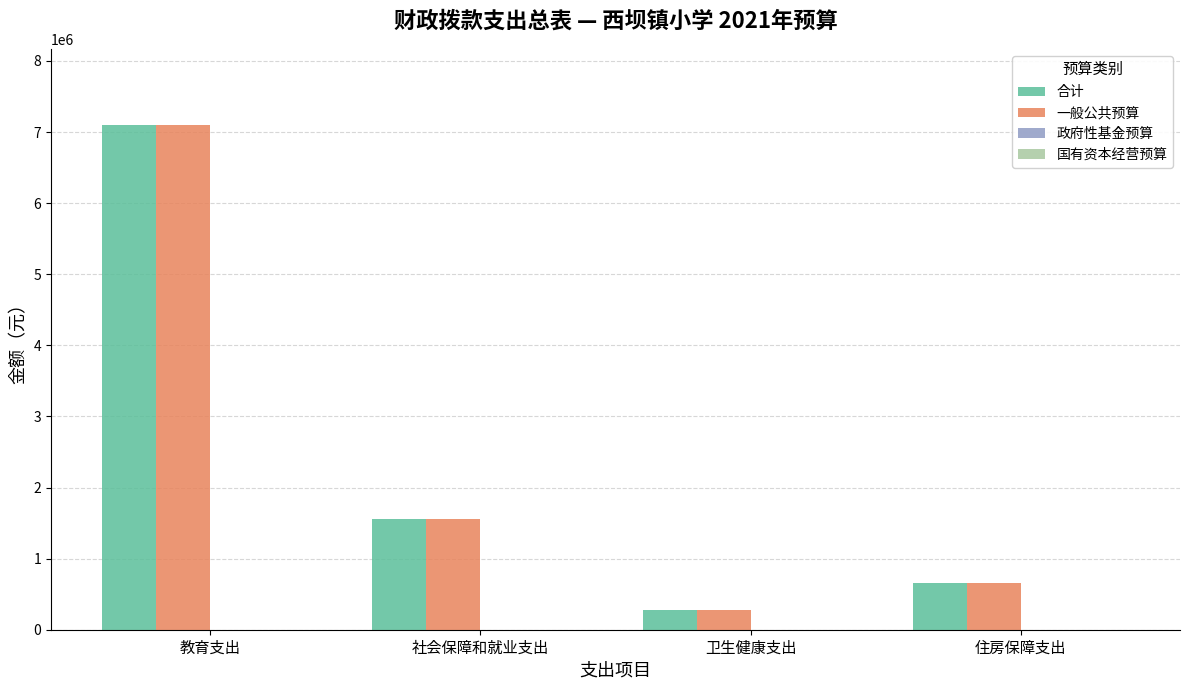

At which category does the chart reach its minimum across all series?

卫生健康支出